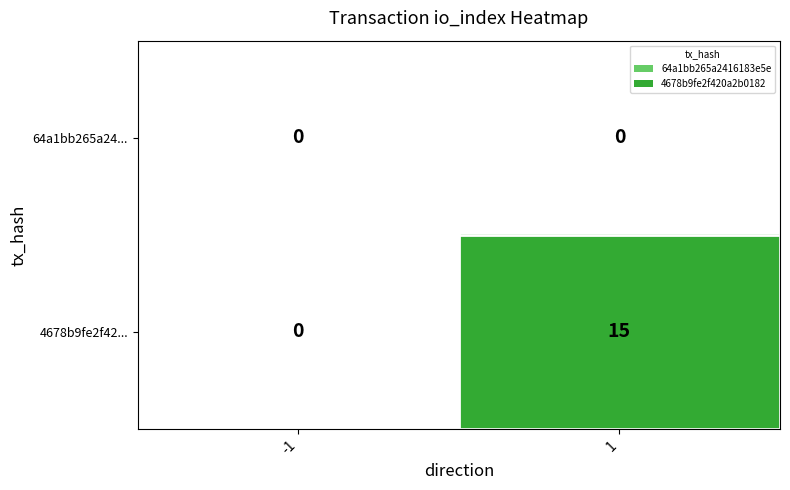

List the series in order of their peak value, lowest first.

64a1bb265a24..., 4678b9fe2f42...